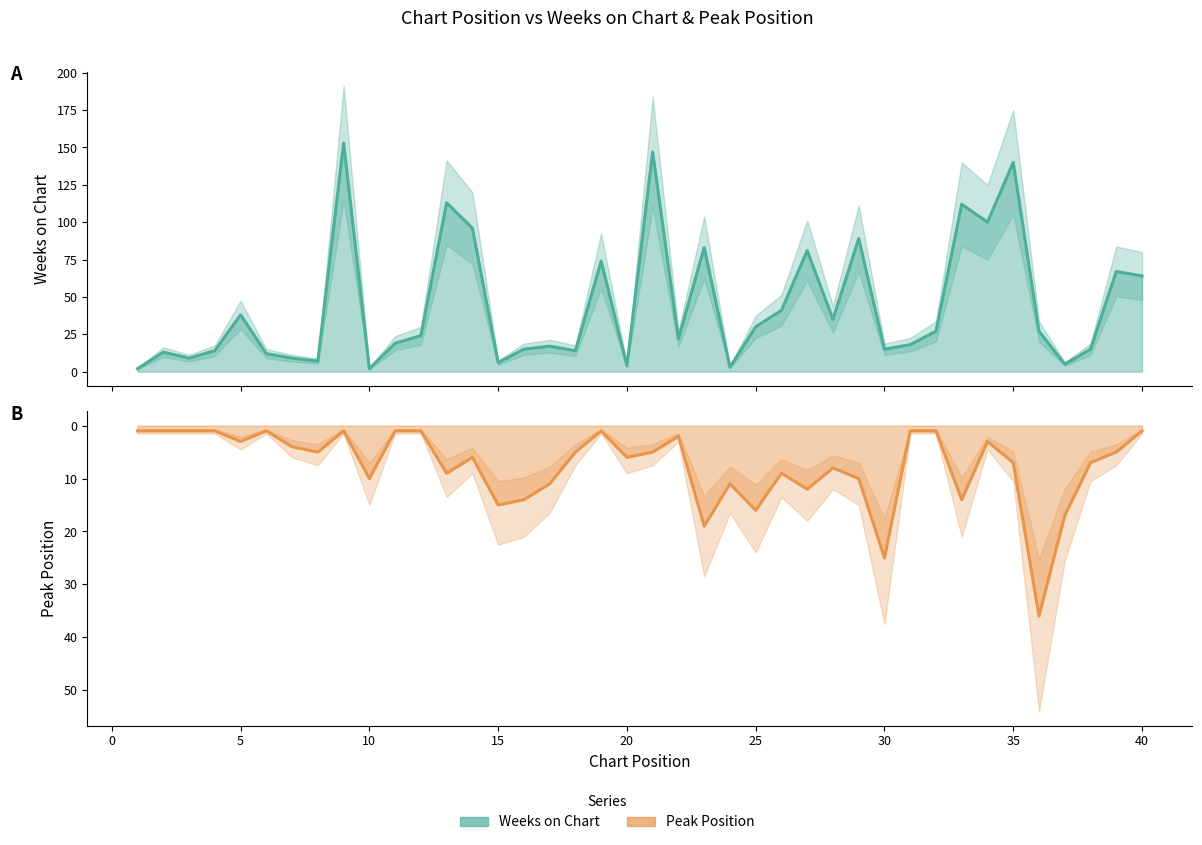

The value of Peak Position at 25 is 16. True or false?

False